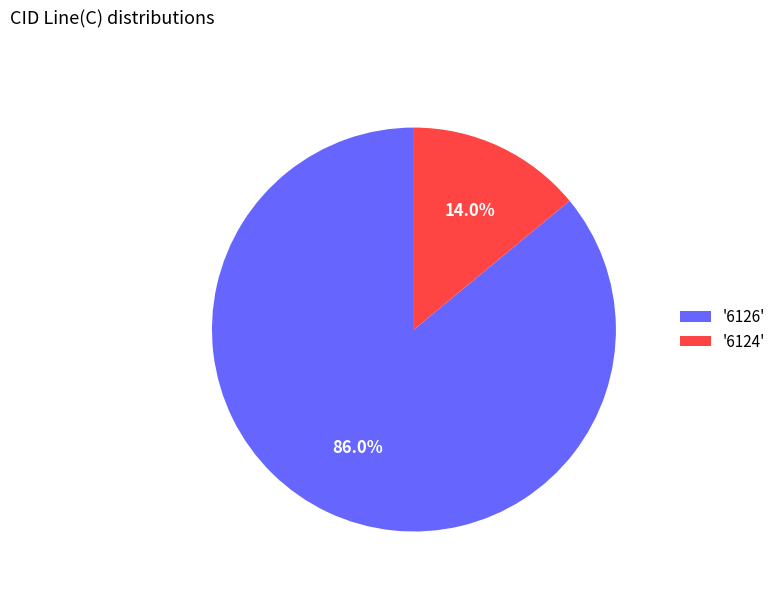

How many slices are in this pie chart?

2